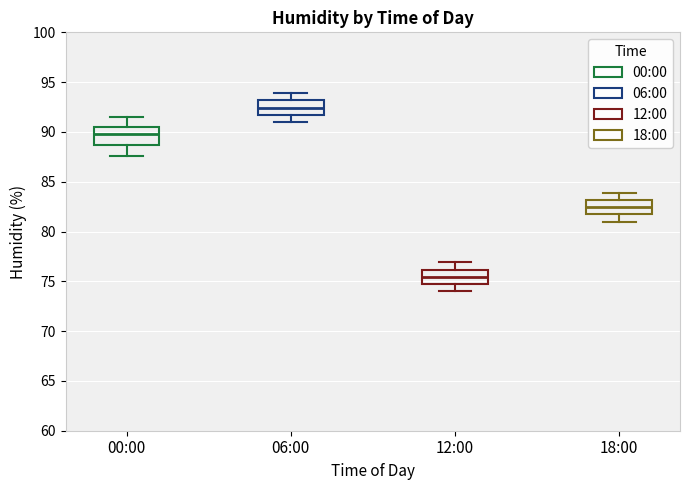

Where does the upper whisker of the box for 18:00 end on the y-axis? The values are not printed on the chart, so give them approximately, as read against the axis.

84.0